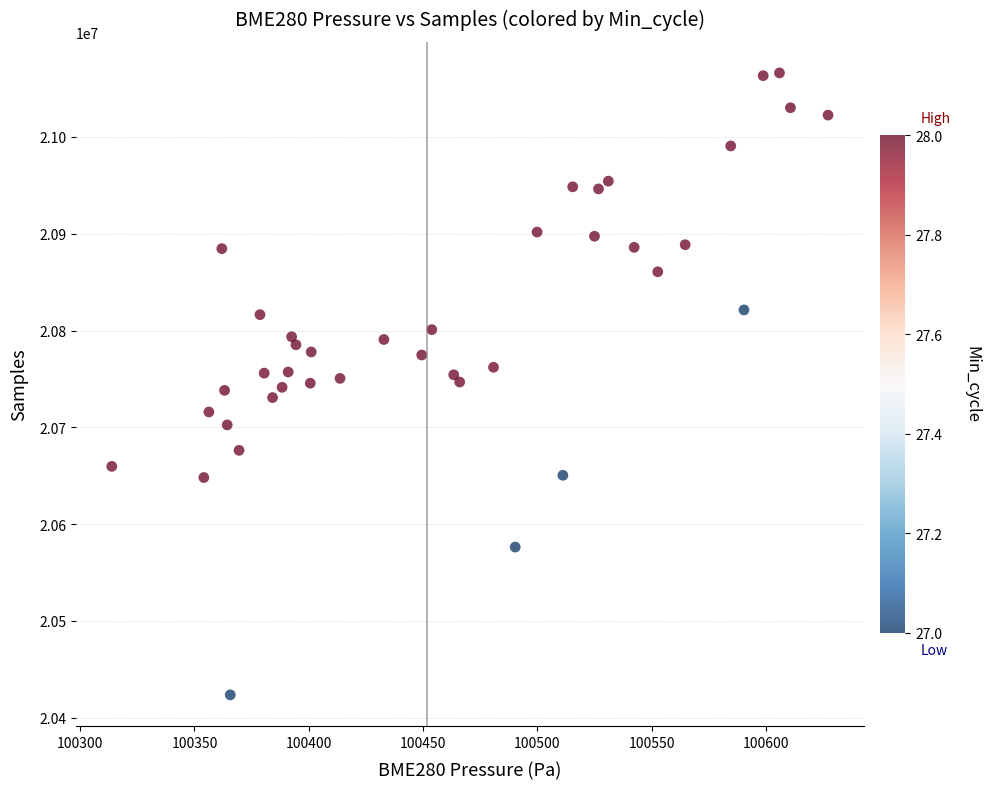

What is the range of X values (max minus min)?

313.4